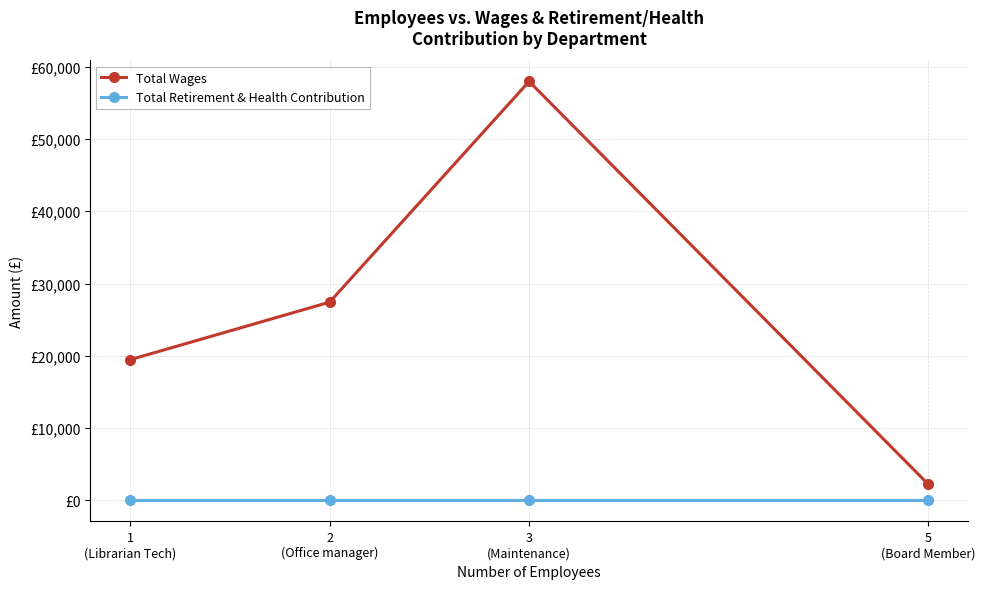

Does the chart have visible grid lines?

Yes